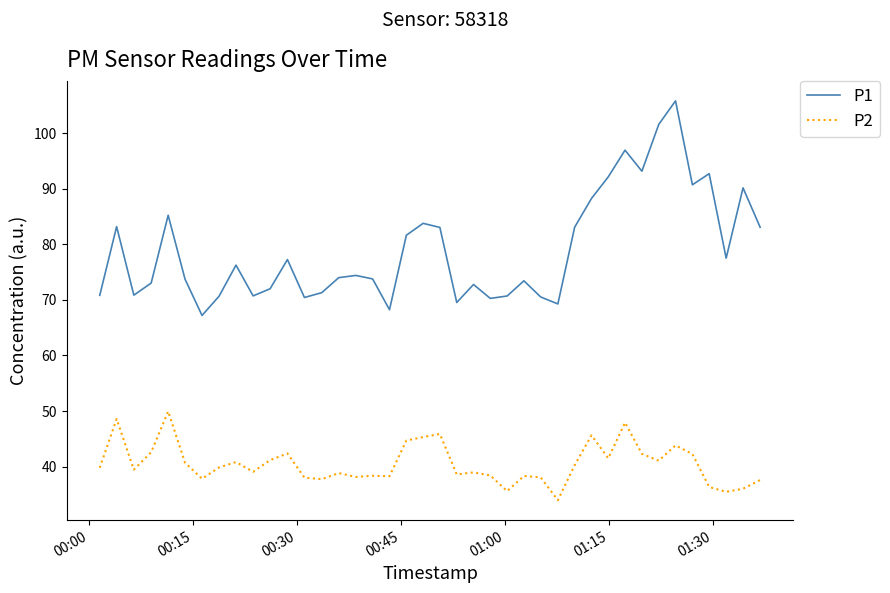

What is the difference between the second highest and second lowest values in the P1 series?

33.3